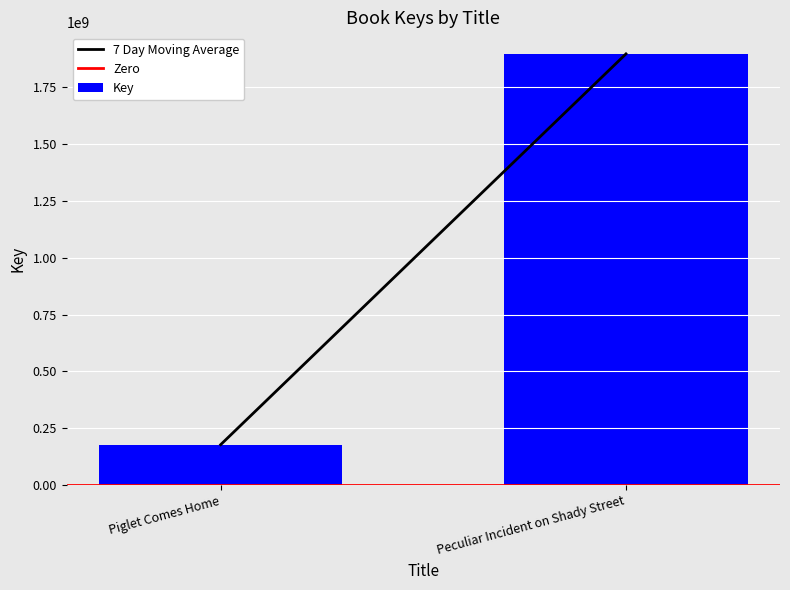

What value does the data have at Peculiar Incident on Shady Street, to the nearest 10?

1896398000